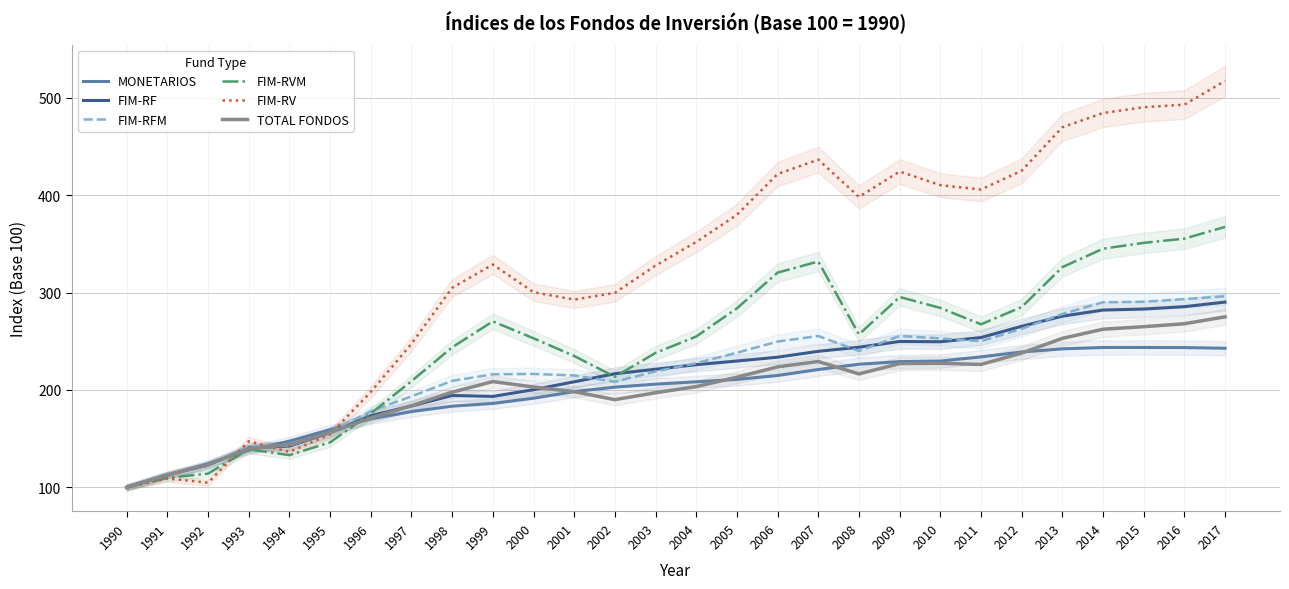

Reading left to right, what are all the values shown in this chart?

MONETARIOS: 100.0	112.2	124.3	138.2	147.4	159.2	170.3	177.8	183.3	186.1	191.5	198.3	202.9	205.9	208.4	210.8	214.8	220.9	226.4	229.1	229.6	233.9	239.0	242.2	243.6	243.6	243.5	242.8
FIM-RF: 100.0	112.9	122.8	140.6	142.4	156.2	173.4	183.6	194.3	193.3	200.2	208.4	216.7	221.2	225.9	229.7	233.6	239.7	243.9	249.8	249.5	253.8	265.3	275.8	282.0	283.1	285.5	290.2
FIM-RFM: 100.0	113.2	122.1	142.3	142.7	157.2	178.2	193.4	209.3	216.1	216.4	214.9	208.4	219.0	227.4	238.2	249.7	255.4	240.0	255.3	252.9	250.0	262.8	277.9	290.0	290.6	293.2	296.2
FIM-RVM: 100.0	109.8	114.1	139.1	133.1	146.2	175.8	209.0	243.8	270.4	253.0	234.8	213.5	238.0	254.9	283.8	320.4	331.9	257.0	295.4	284.2	267.4	285.1	326.1	345.0	351.0	355.4	367.4
FIM-RV: 100.0	109.1	104.8	147.3	136.4	154.4	197.9	247.4	304.8	328.8	300.4	292.8	299.7	327.7	352.0	379.8	421.6	436.5	398.2	424.2	410.3	405.8	425.1	469.7	484.3	490.3	492.9	517.2
TOTAL FONDOS: 100.0	112.6	123.2	139.7	143.8	156.3	171.3	183.8	197.7	208.6	203.0	198.2	190.0	197.1	203.4	213.1	223.7	229.2	216.4	227.1	227.4	226.2	237.8	253.0	262.3	264.9	268.0	275.1